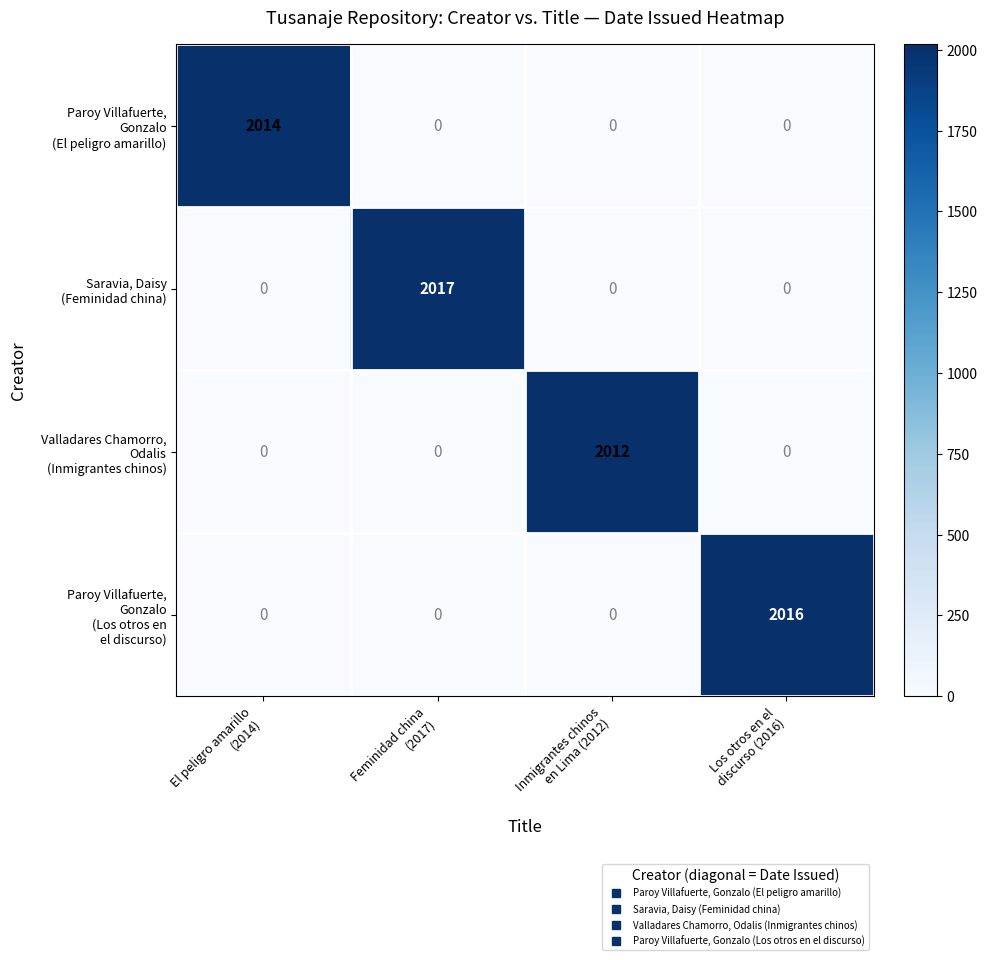

What is the total value across all series at Inmigrantes chinos
en Lima (2012)?

2012